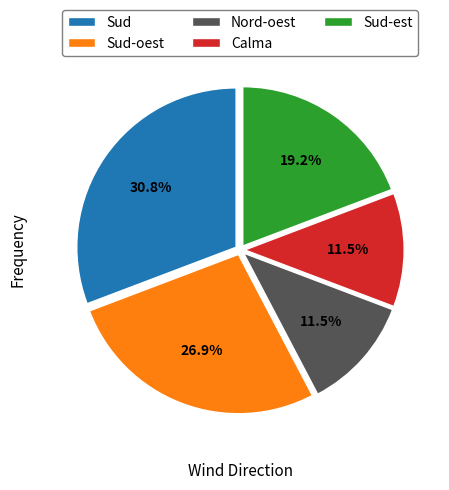

To the nearest percent, what is the difference between the largest and smallest slice percentages?

19%